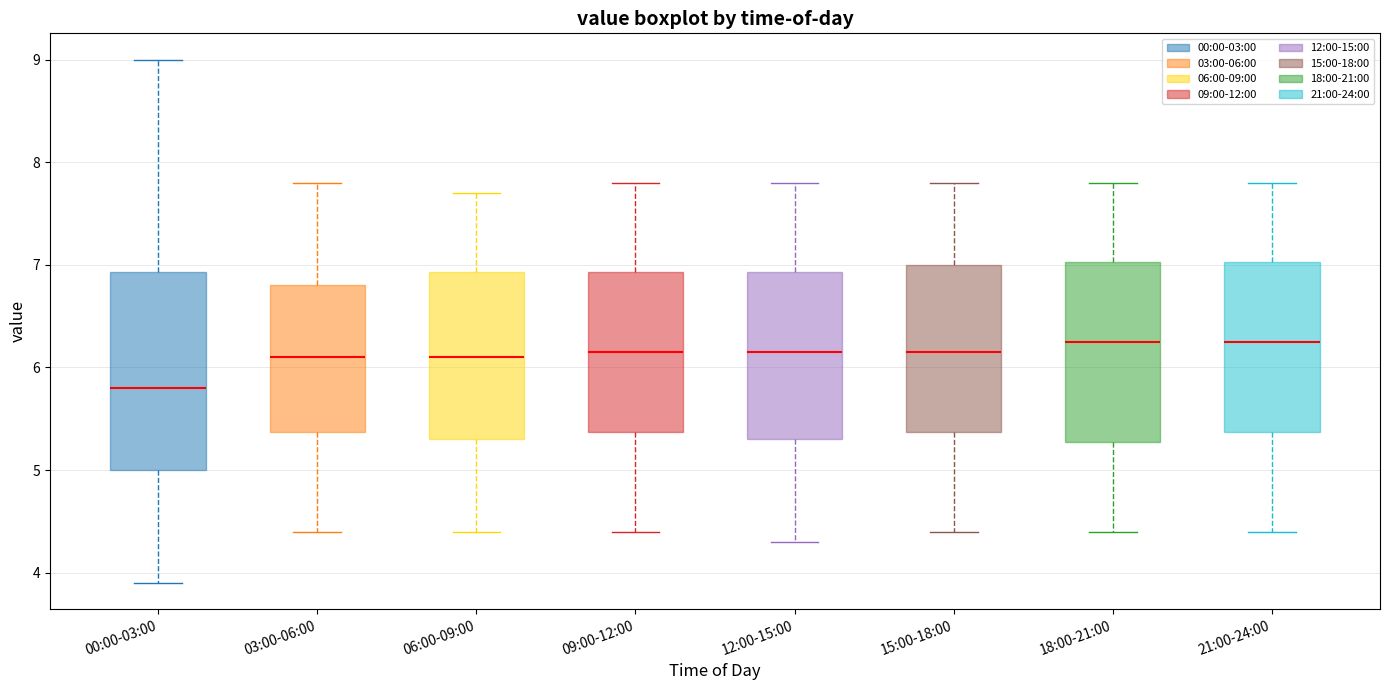

Which box has the lowest median line?

00:00-03:00